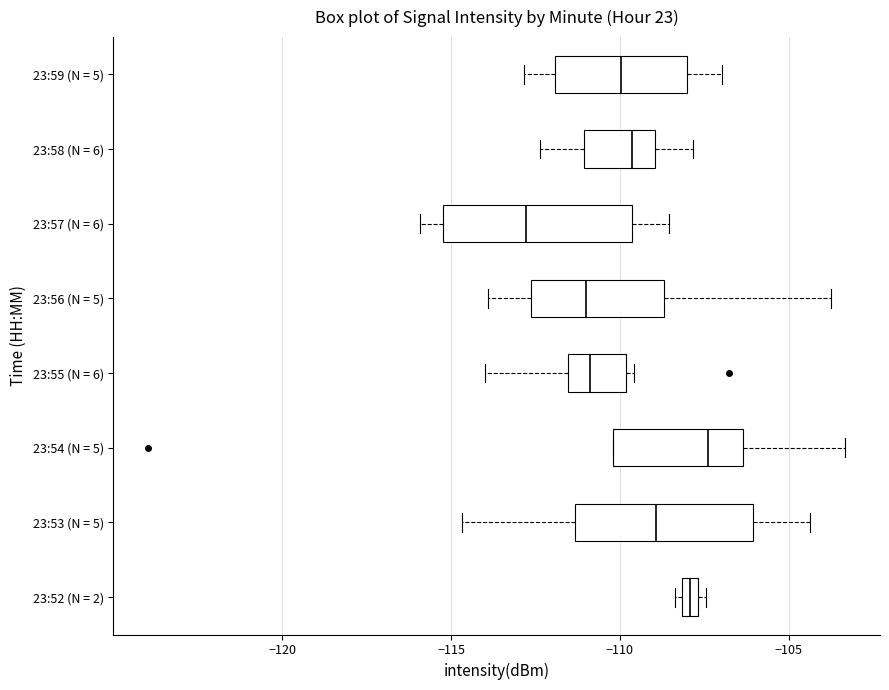

Where is the left edge of the box for 23:52 (N = 2) on the x-axis? The values are not printed on the chart, so give them approximately, as read against the axis.

-108.0